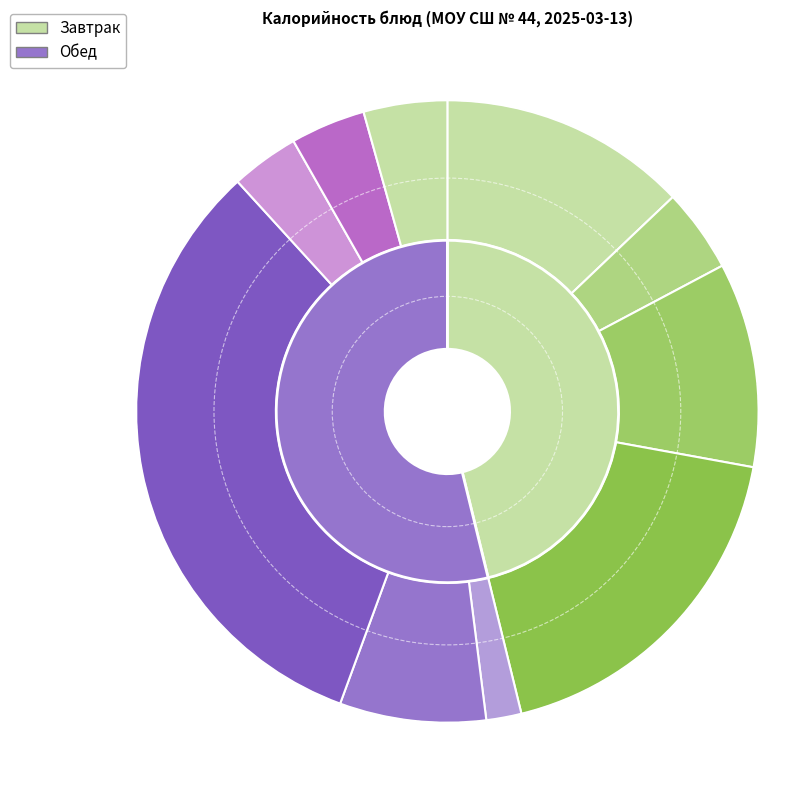

Rank the categories by value from lowest to highest.

СВЕКЛА ОТВАРНАЯ, ХЛЕБ ПШЕНИЧНЫЙ (обед), ХЛЕБ ПЕКЛЕВАННЫЙ, ЧАЙ С САХАРОМ (завтрак), ЧАЙ С САХАРОМ (обед), ЩИ ИЗ СВЕЖЕЙ КАПУСТЫ, ХЛЕБ ПШЕНИЧНЫЙ (завтрак), КОТЛЕТА РЫБНАЯ, МАКАРОННЫЕ ИЗДЕЛИЯ, ПЕЛЬМЕНИ ОТВАРНЫЕ